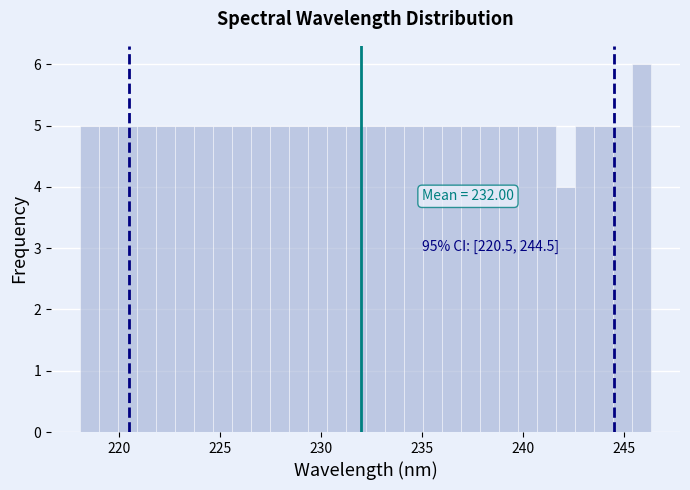

Read against the x-axis, roughly where is the centre of the tallest bar?

246.0